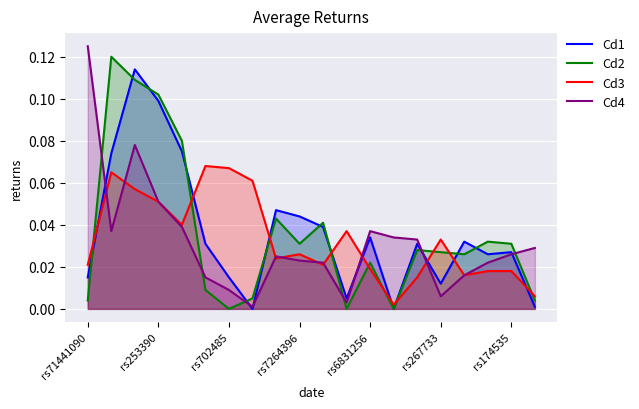

What is the value of the Cd3 point at the 2nd from the left?

0.1